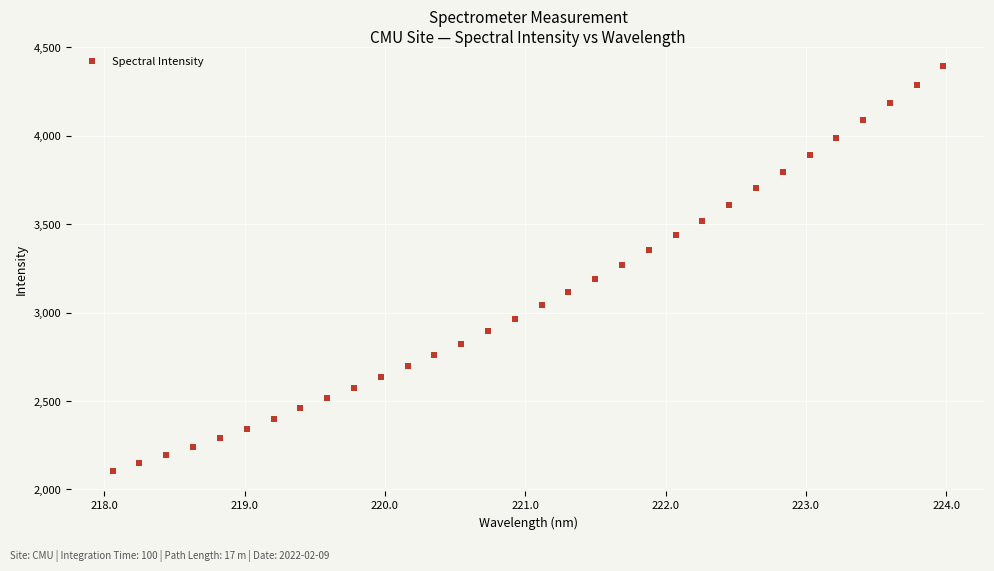

What is the range of X values (max minus min)?

5.9